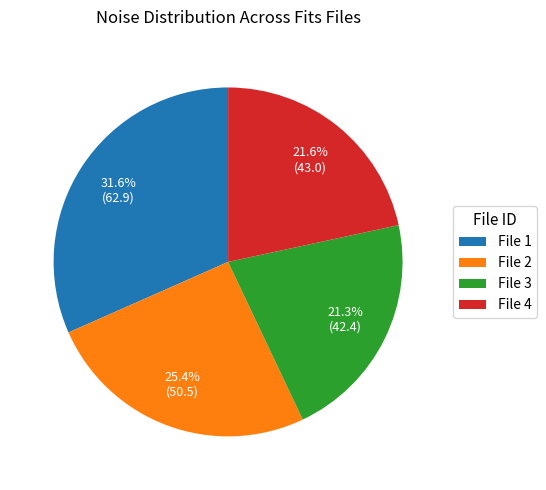

What is the largest slice in the pie chart?

File 1